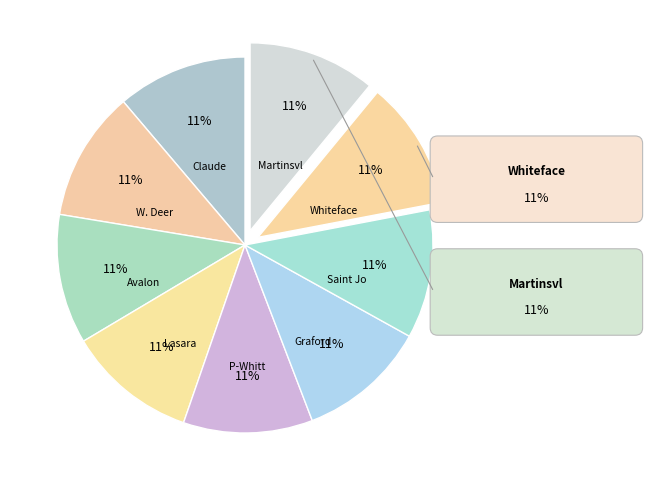

Approximately how many times larger is the value at Saint Jo ISD compared to Avalon ISD?

1.0